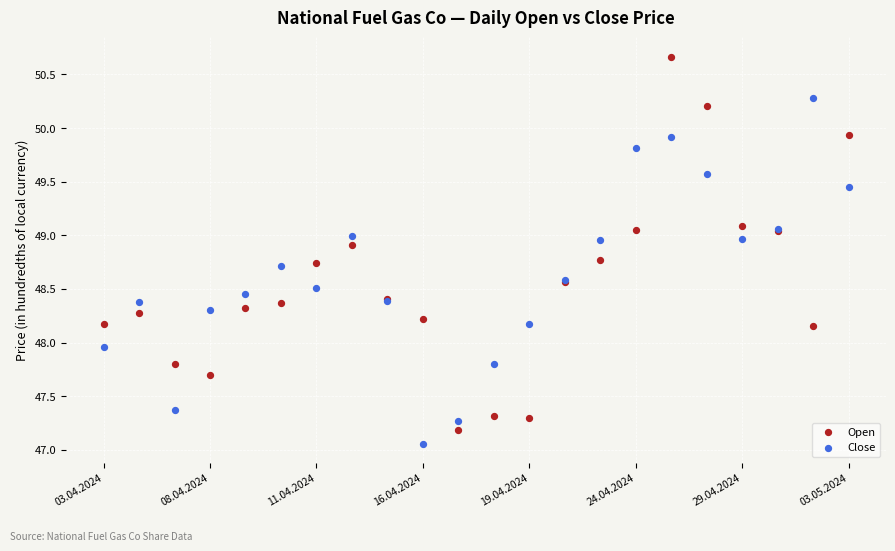

Which series contains the highest Y value?

Open